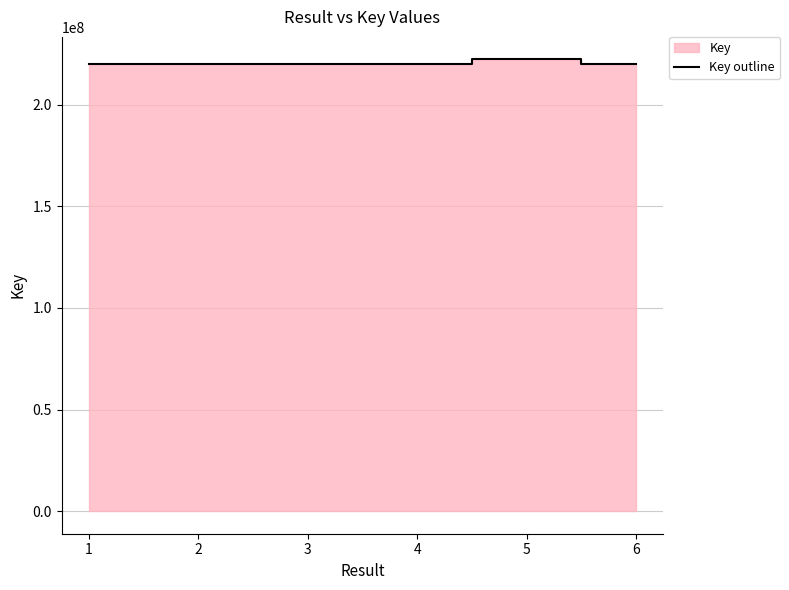

How many values exceed 220168592?

2